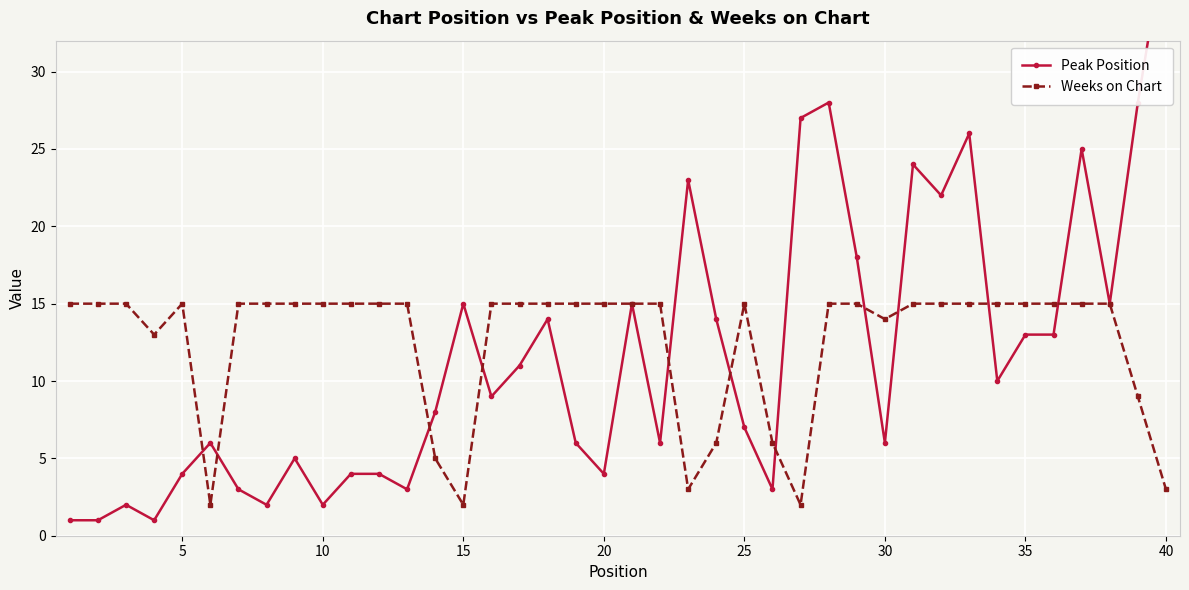

What is the highest value of the Weeks on Chart series?

15